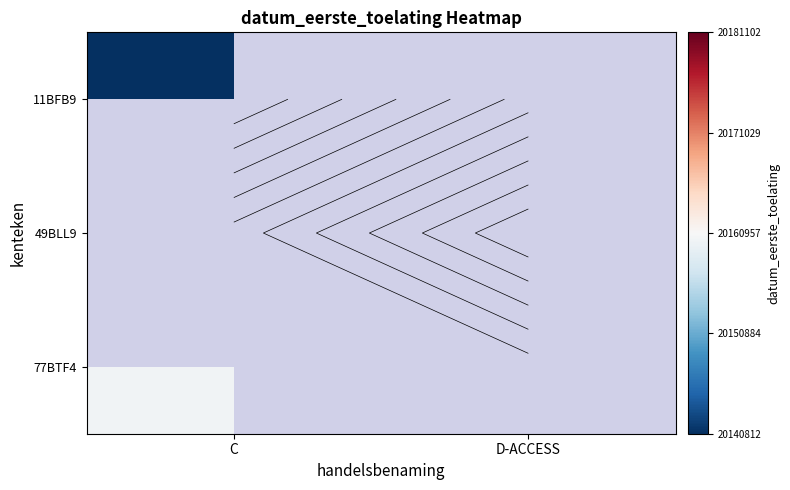

How many positive values does the 11BFB9 series have?

1